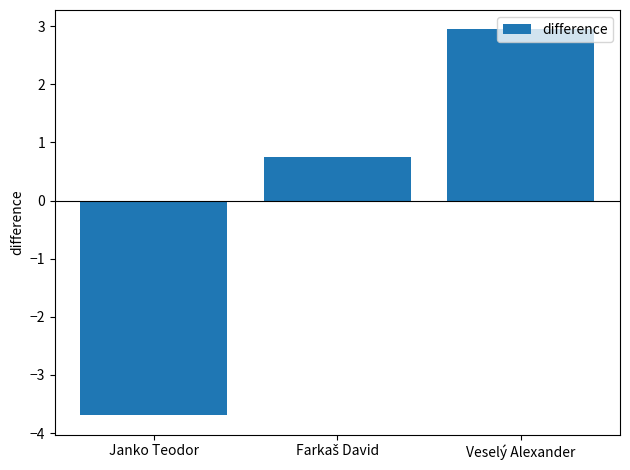

The value at Janko Teodor is -3.7. True or false?

True